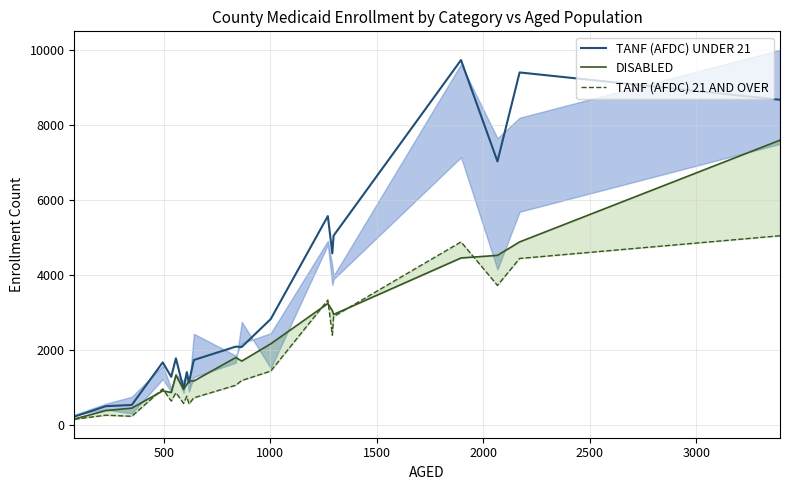

True or false: TANF (AFDC) UNDER 21 and TANF (AFDC) 21 AND OVER cross at least once.

False